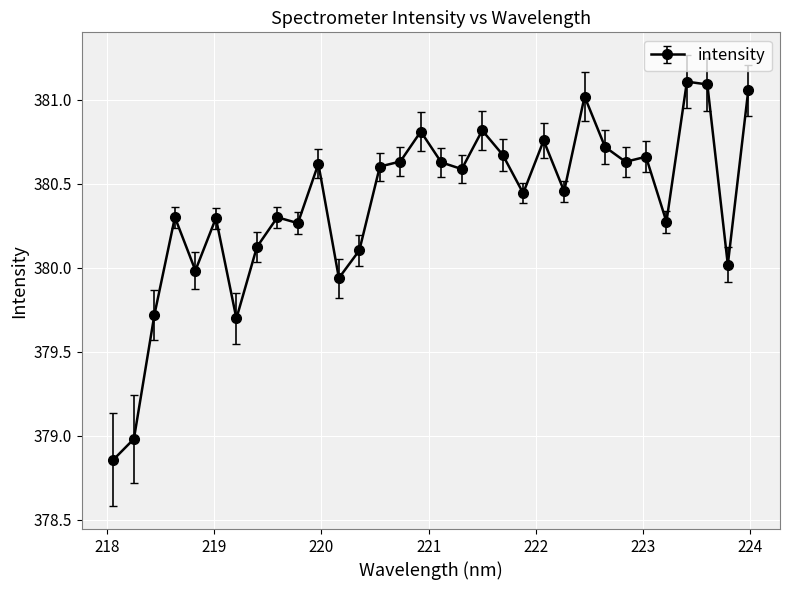

What is the sum of all values?

12172.2